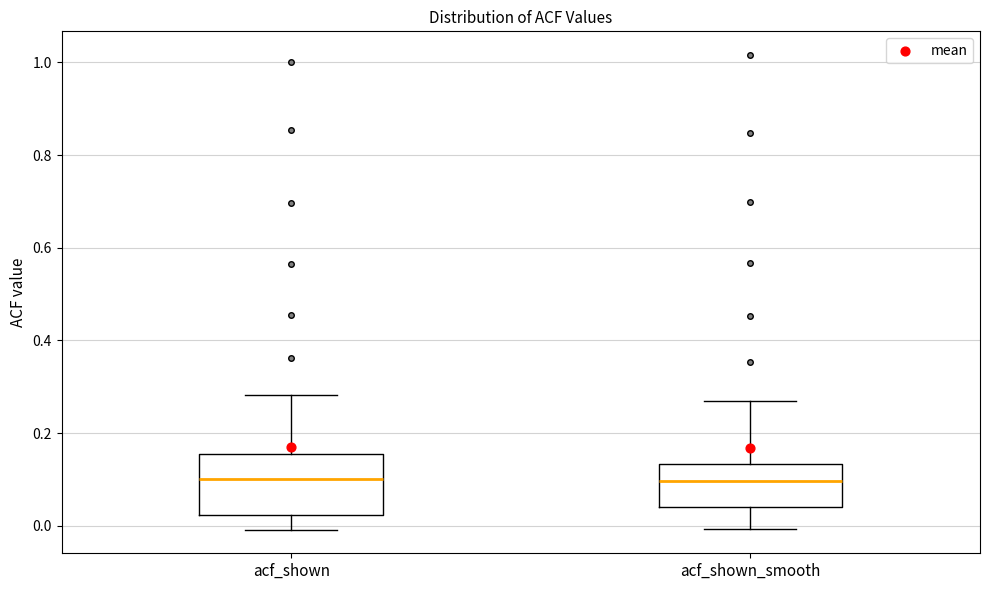

Where is the lower edge of the box for acf_shown_smooth on the y-axis? The values are not printed on the chart, so give them approximately, as read against the axis.

0.04